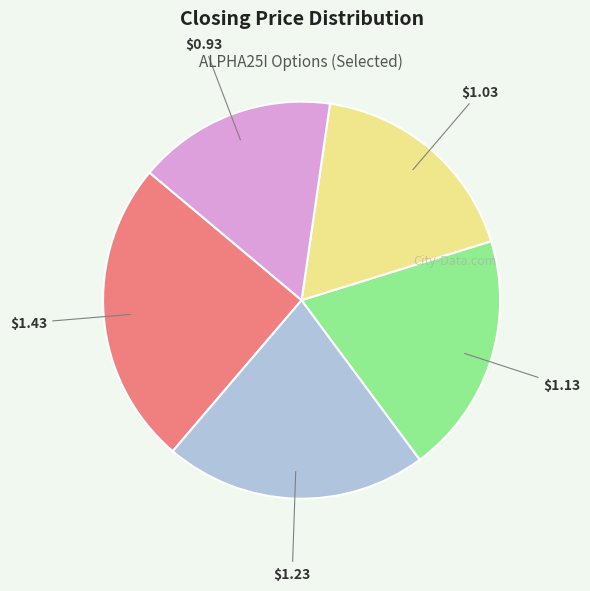

Is there a majority slice in this chart?

No